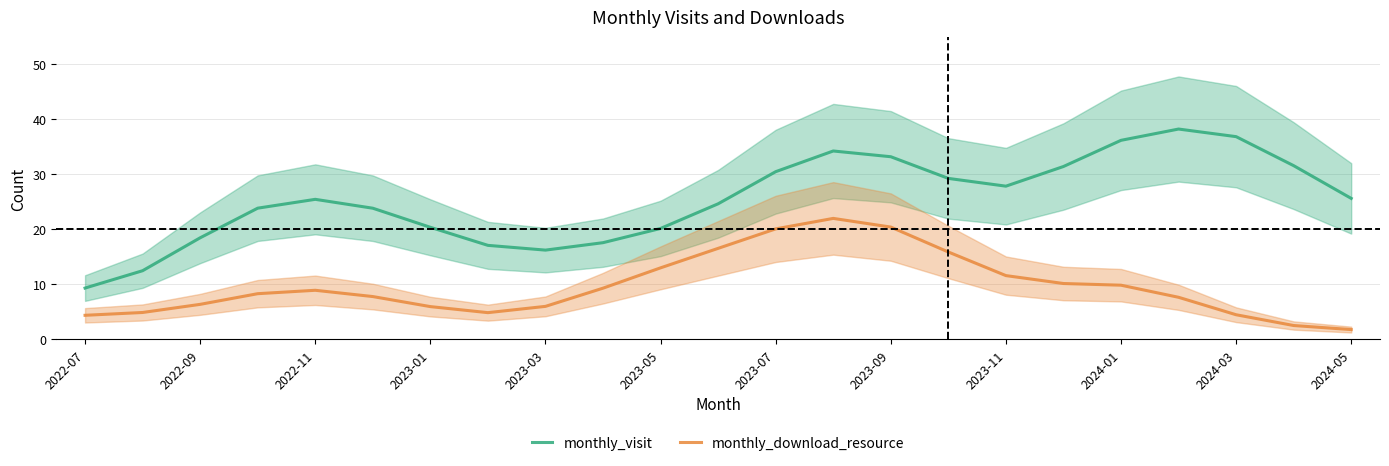

What are all the series names shown in the legend?

monthly_visit, monthly_download_resource